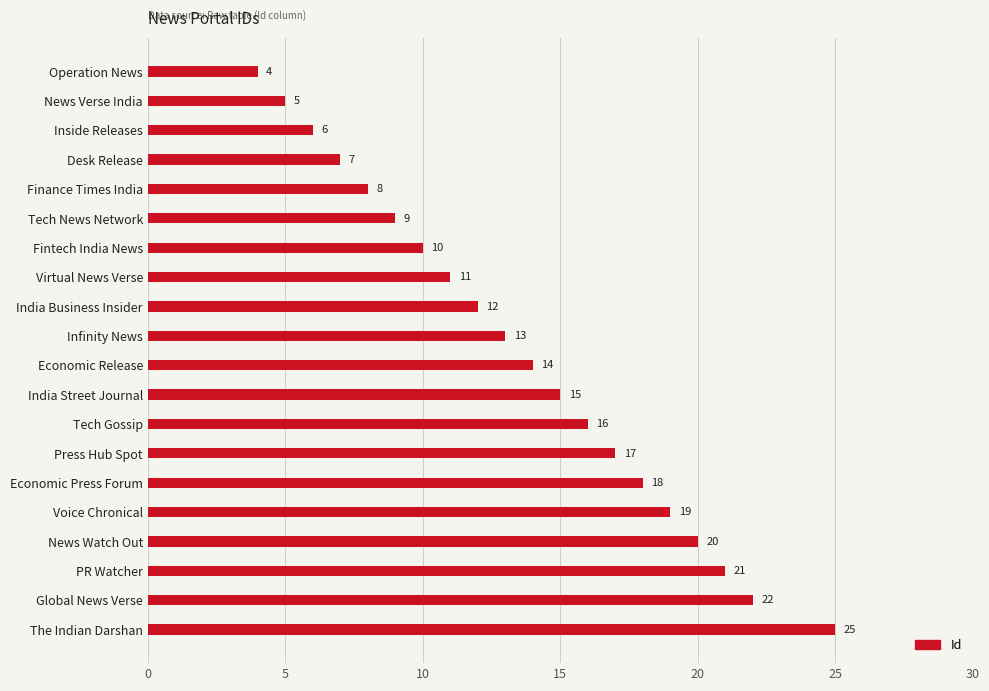

What is the sum of all values?

272